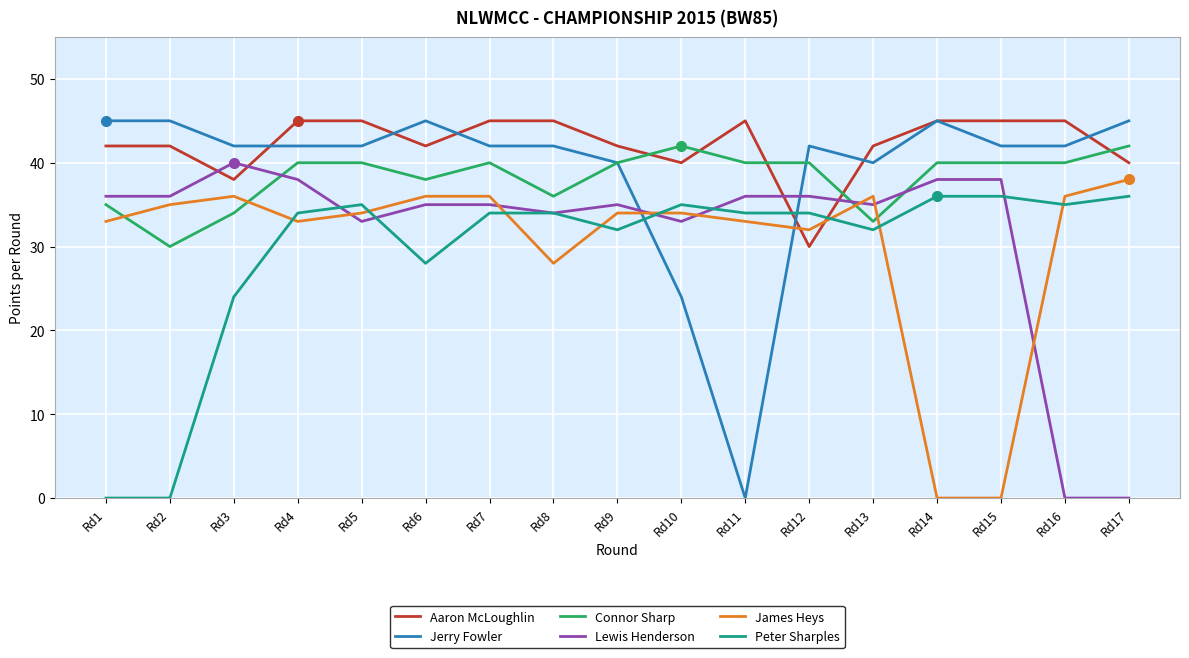

Which series has the widest spread of values?

Jerry Fowler